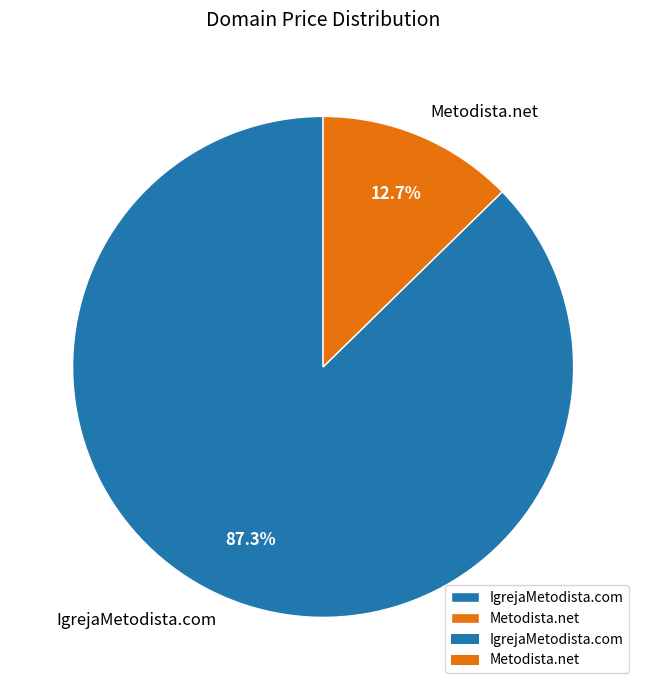

Between Metodista.net and IgrejaMetodista.com, which is larger?

IgrejaMetodista.com